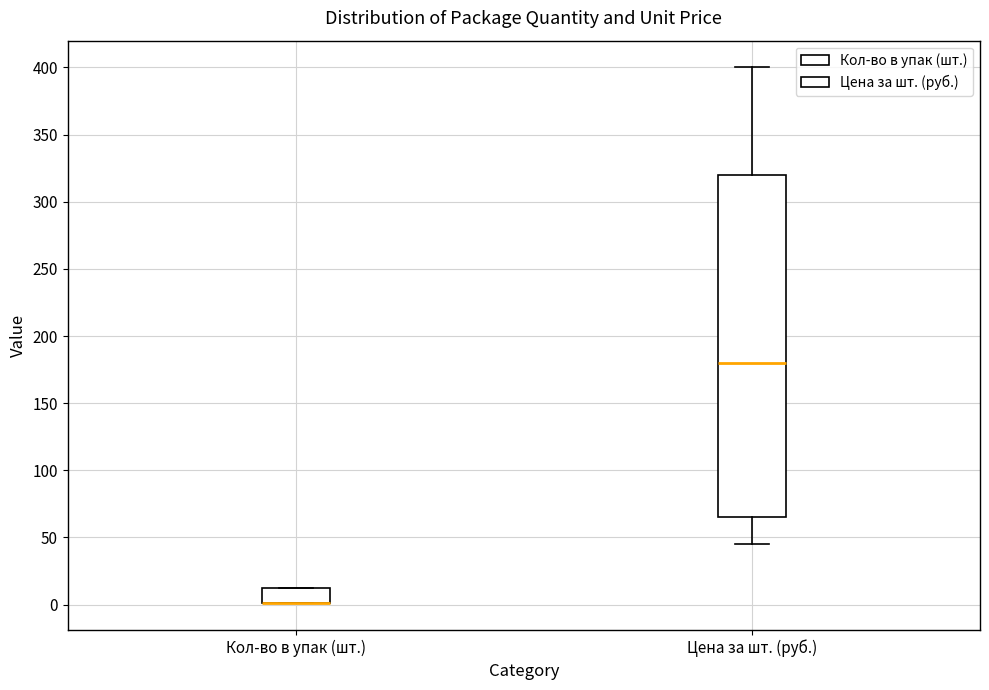

Reading left to right, read every box against the y-axis: the position of its median line, the range the box covers, and the ends of its whiskers. The values are not printed on the chart, so give them approximately, as read against the axis.

Кол-во в упак (шт.): median 0 (drawn on the box's lower edge), box 0 to 10, whiskers 0 to 10
Цена за шт. (руб.): median 180, box 65 to 320, whiskers 45 to 400